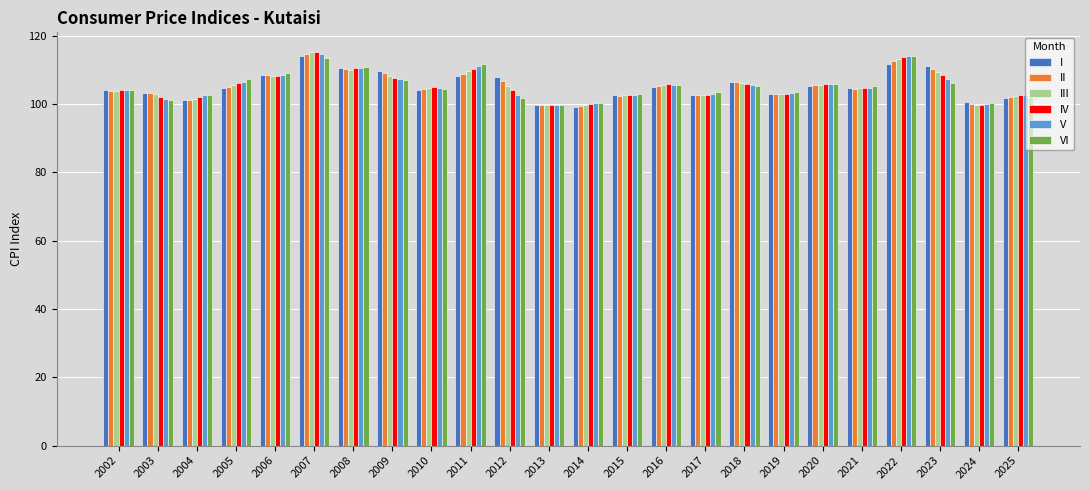

What is the minimum value for I?

99.2